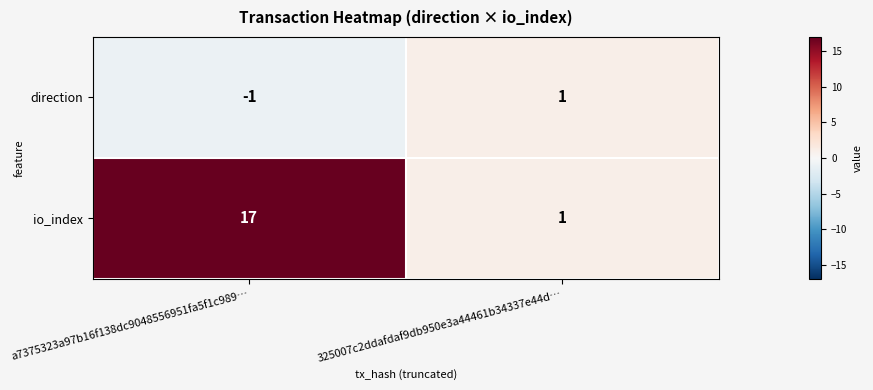

At which label is direction closest to 0?

a7375323a97b16f138dc9048556951fa5f1c989…